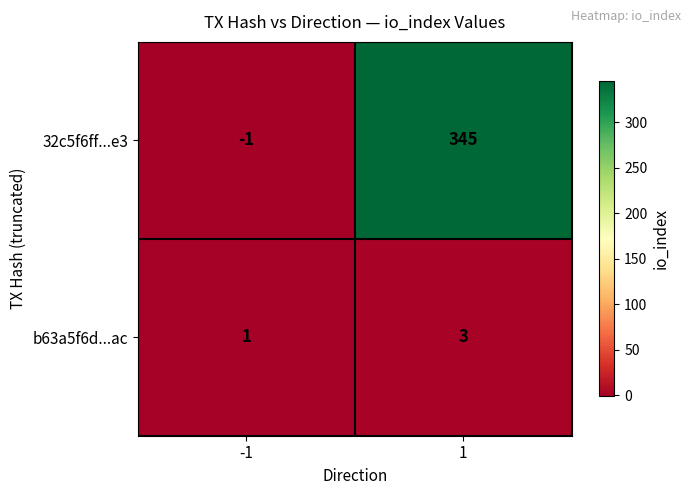

True or false: 32c5f6ff...e3 has a value of 542 at 1.

False